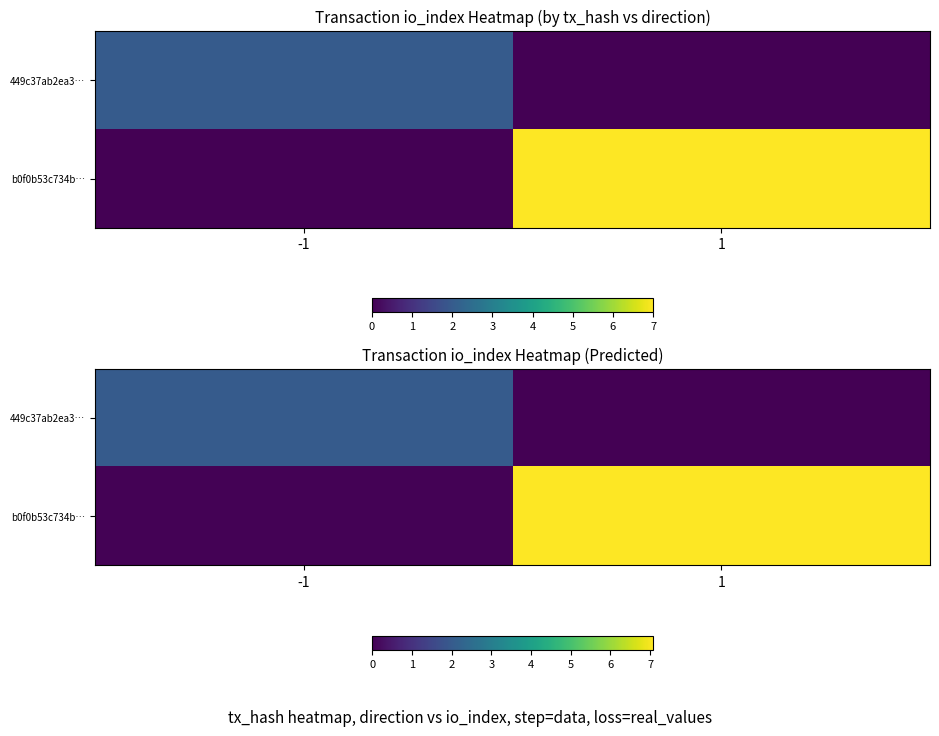

The row_0 series shows 2.0 at -1. True or false?

True